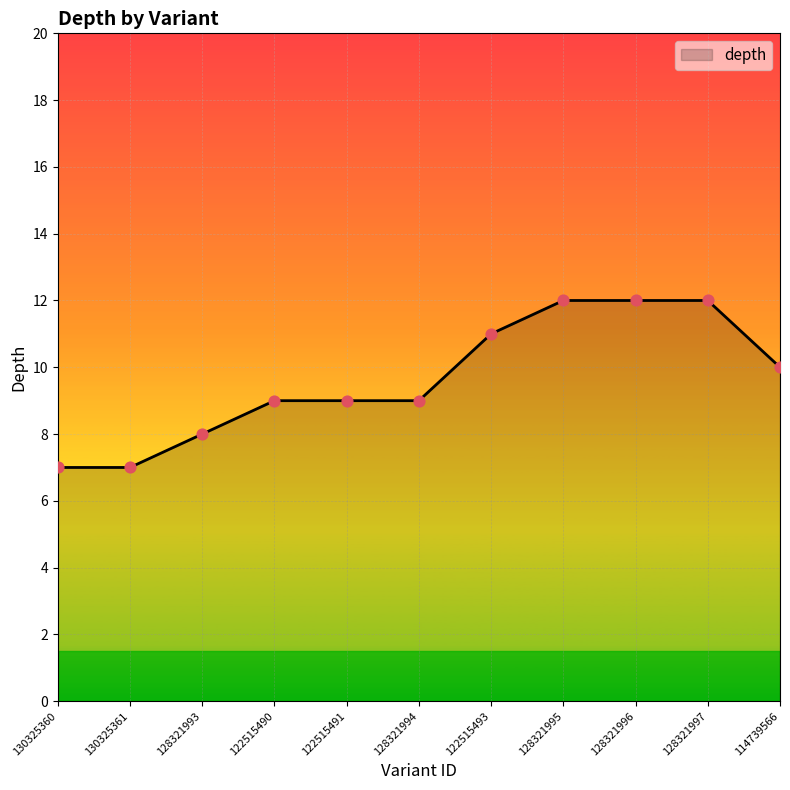

Approximately how many times larger is the value at 128321993 compared to 128321996?

0.7